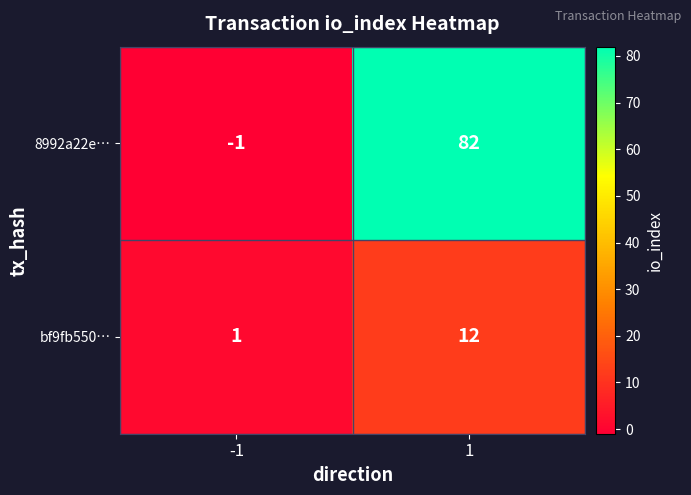

At which category is the sum across all series the highest?

1